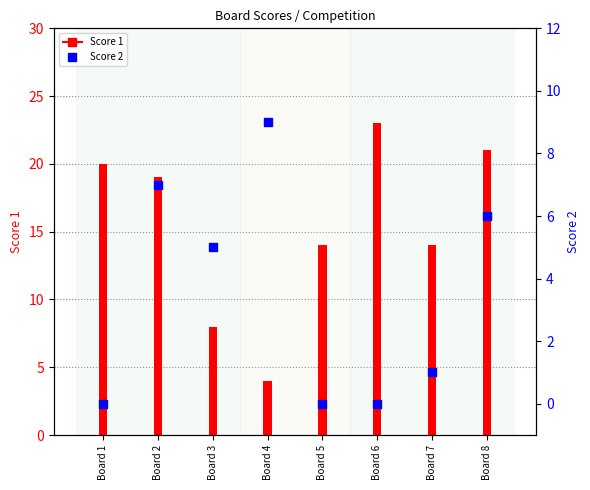

At how many categories does at least one series exceed 4?

8